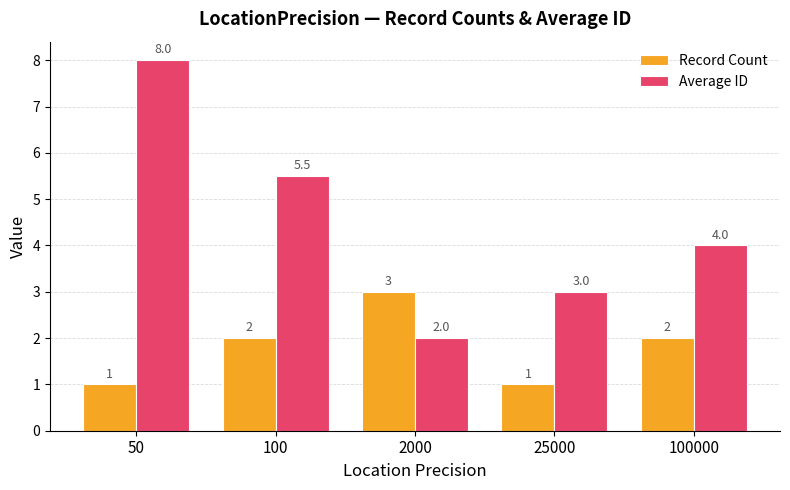

At how many categories does at least one series exceed 6?

1